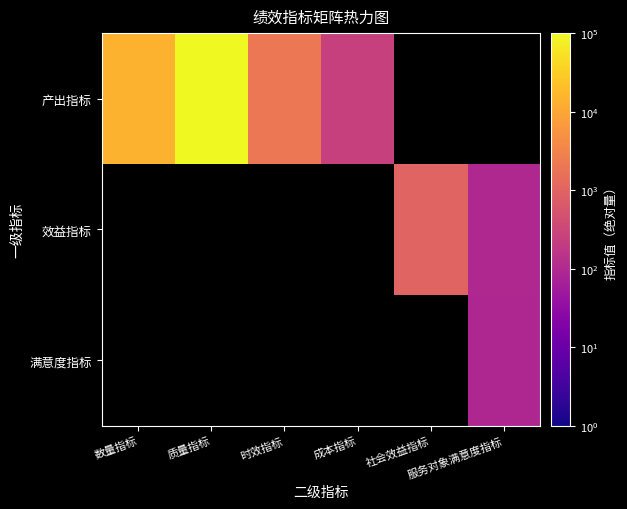

What is the lowest value of the 产出指标 series?

250.8